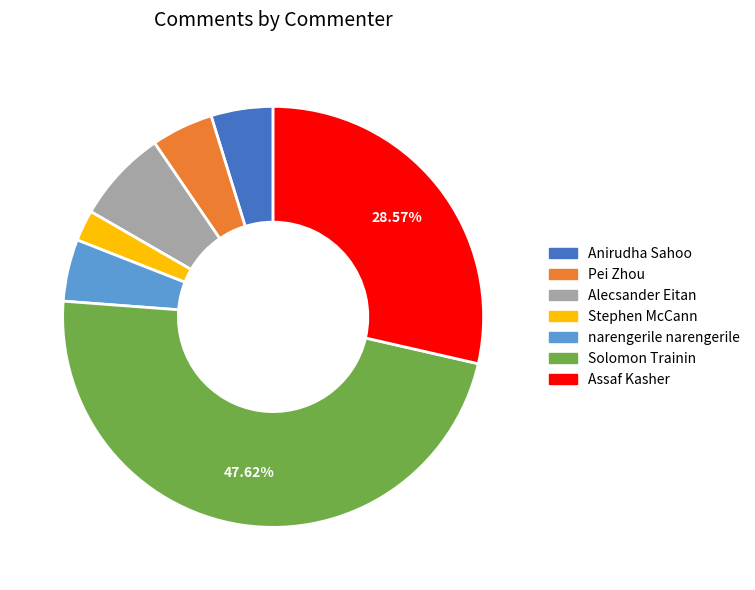

Is the sum of Alecsander Eitan and Solomon Trainin greater than half?

Yes